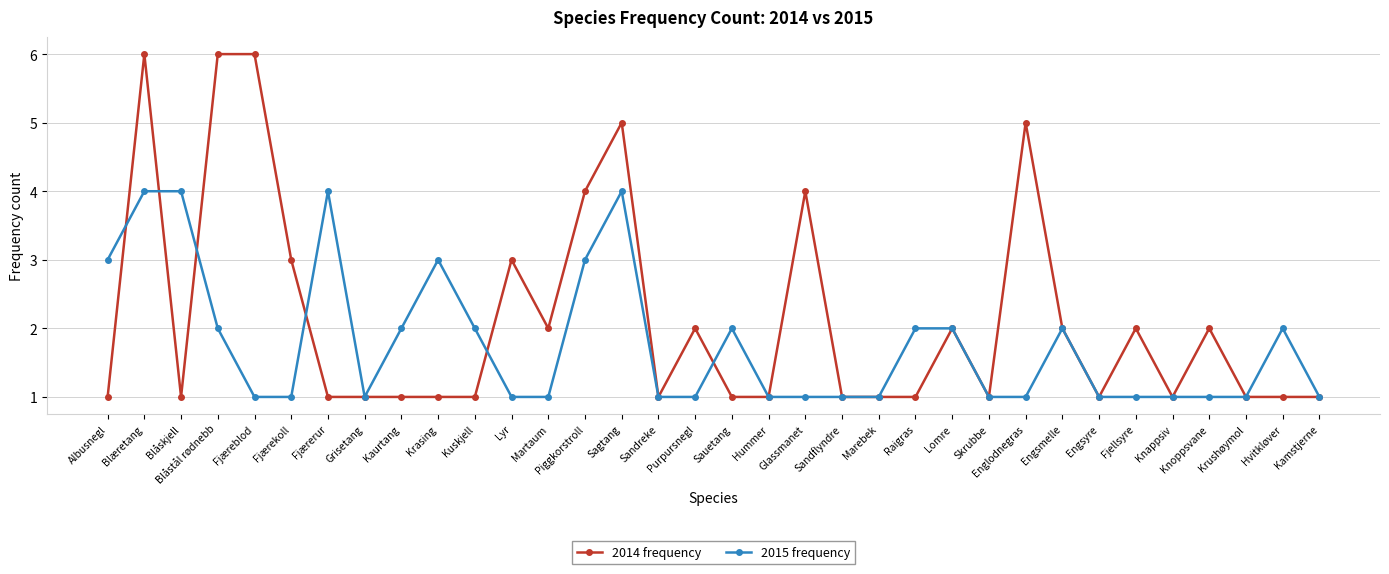

What is the total value across all series at Fjærekoll?

4